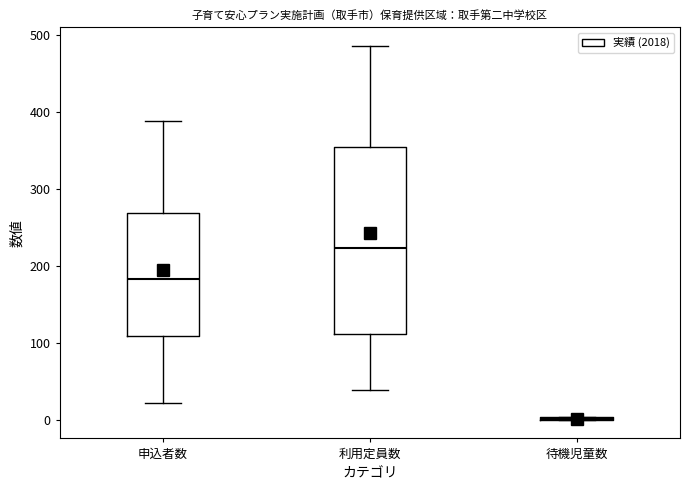

Reading left to right, read every box against the y-axis: the position of its median line, the range the box covers, and the ends of its whiskers. The values are not printed on the chart, so give them approximately, as read against the axis.

申込者数: median 180, box 110 to 270, whiskers 20 to 390
利用定員数: median 220, box 110 to 350, whiskers 40 to 490
待機児童数: box collapsed to a line at 0, whiskers 0 to 0